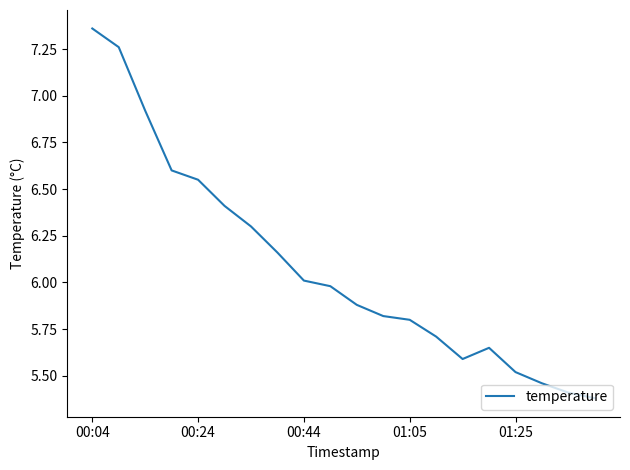

What is the difference between the maximum and minimum values?

2.0